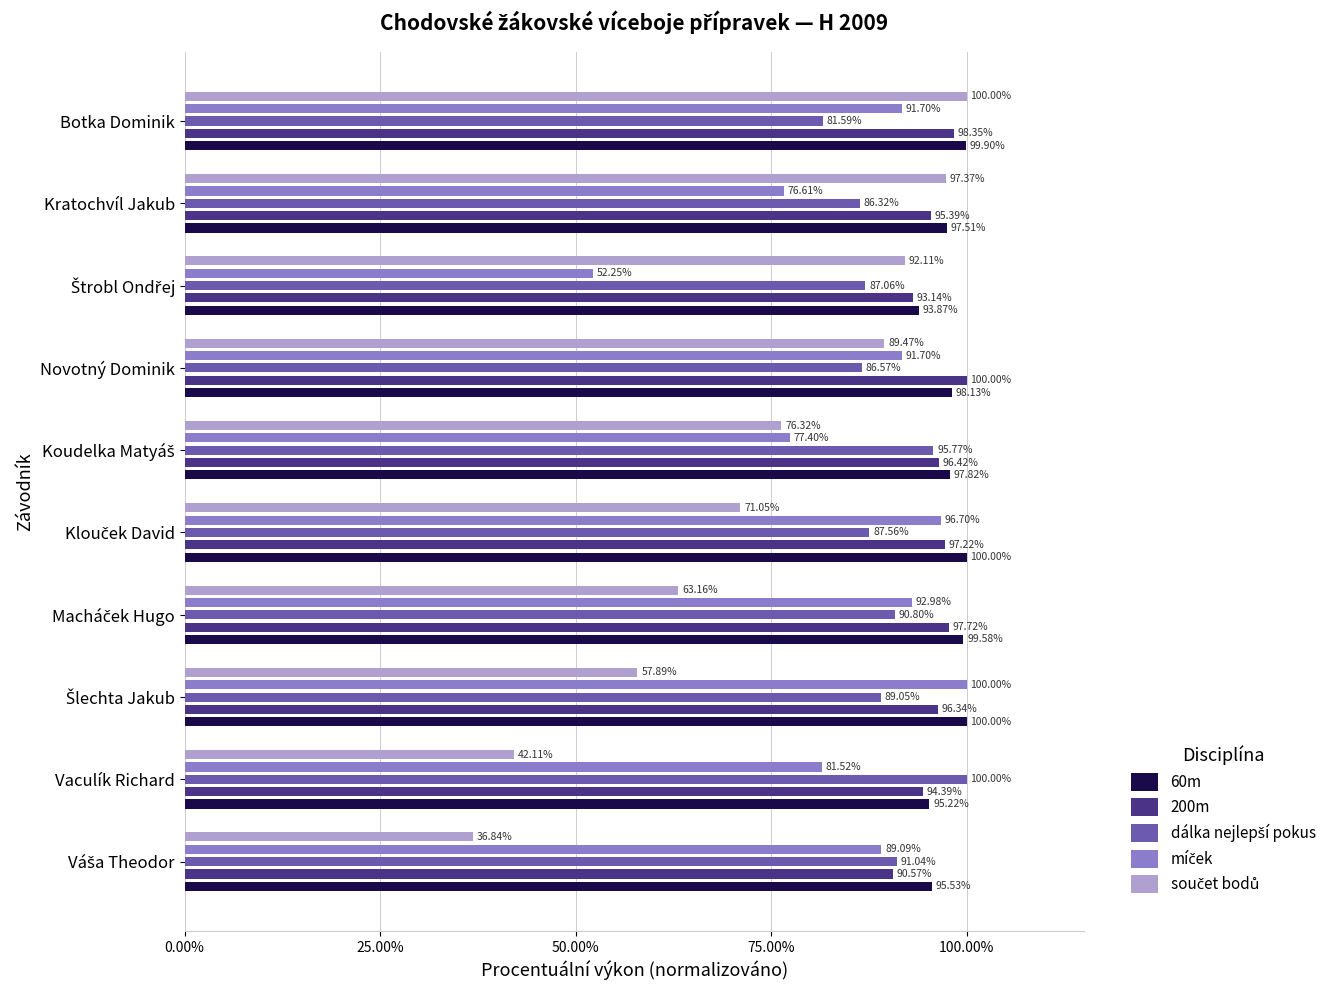

What is the sum of the 200m values at Botka Dominik and Novotný Dominik?

198.3